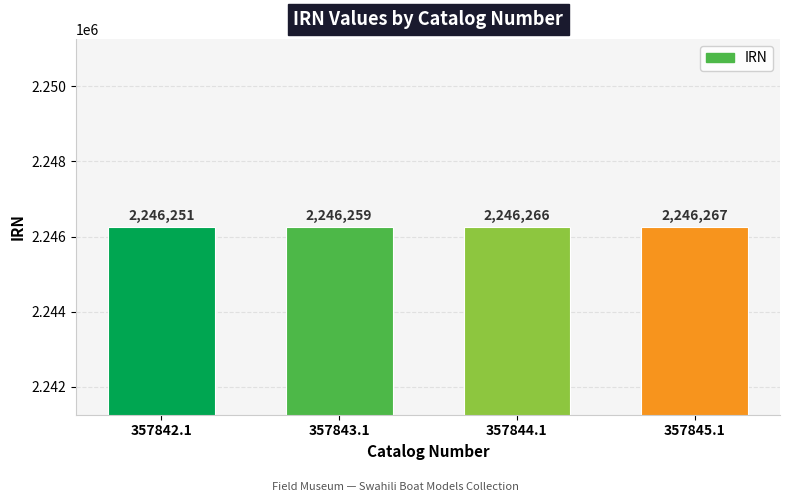

What is the value of the 3rd bar from the left?

2246266